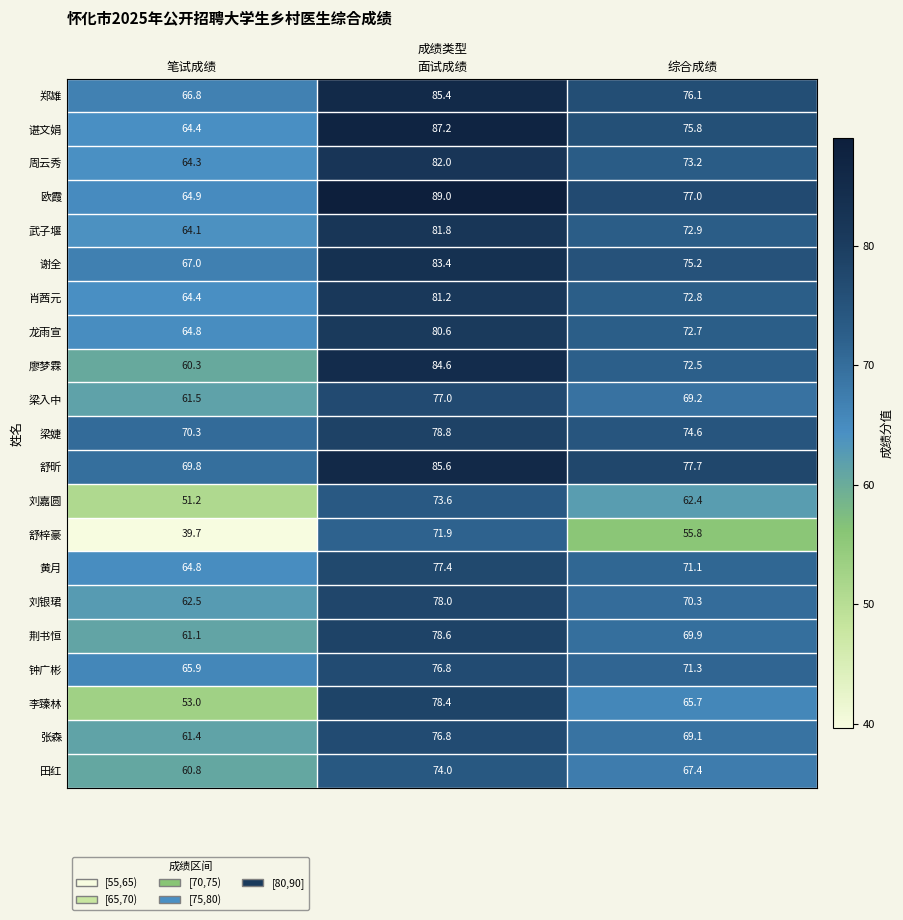

What is the maximum value shown in the chart?

89.0